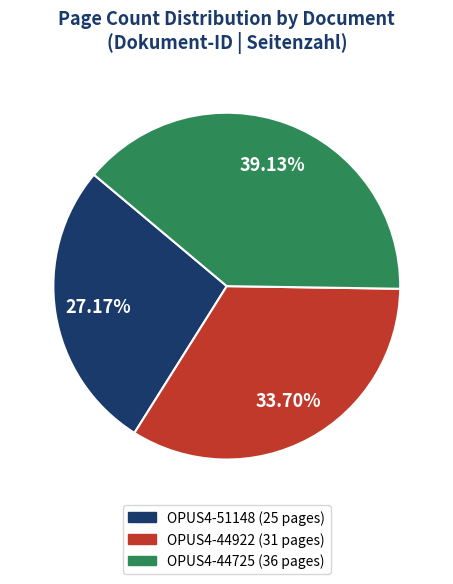

Count the number of slices in the pie.

3